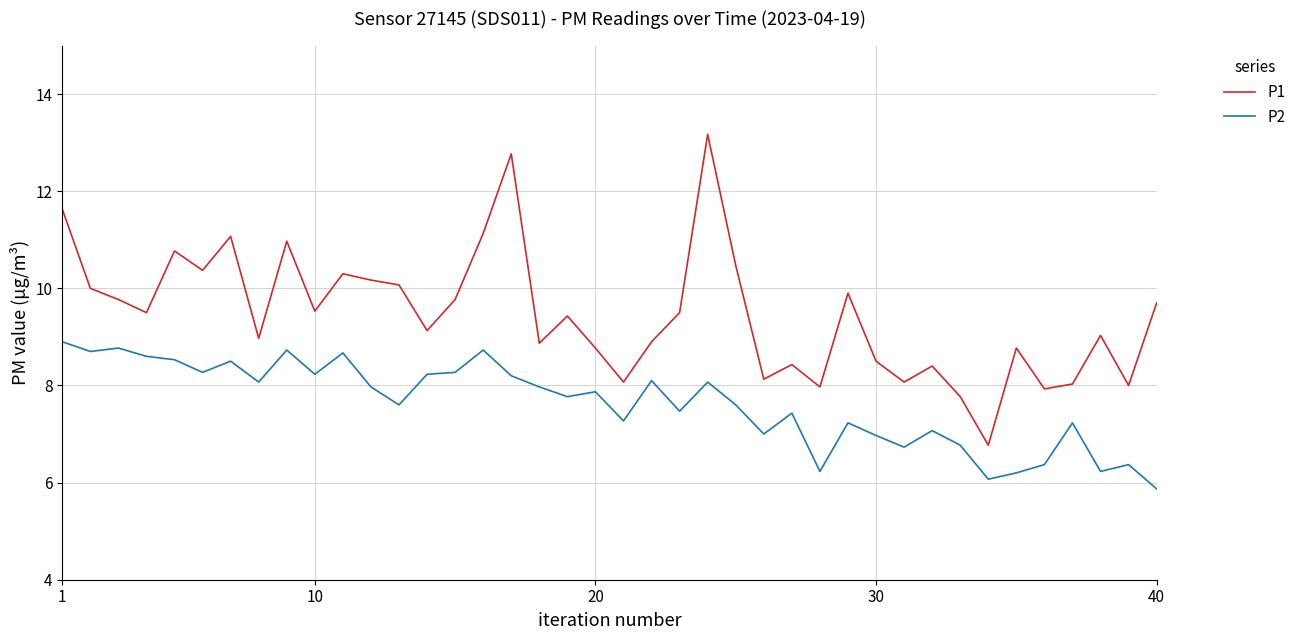

Which series has the largest total across all categories?

P1